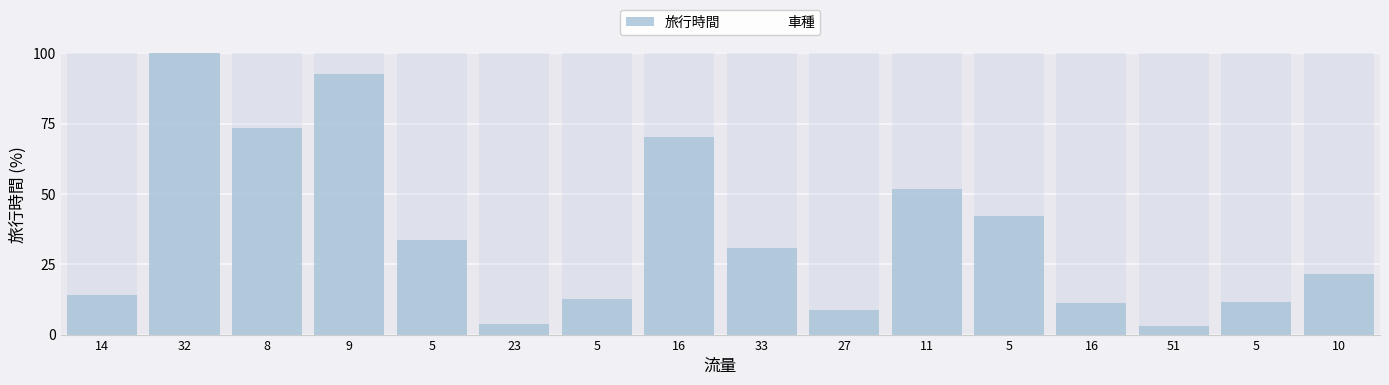

True or false: 車種 has a value of 0.0 at 27.

True